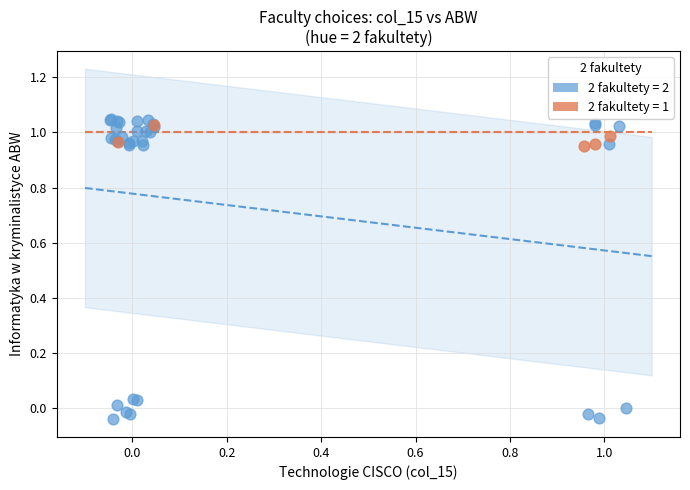

Which series contains the lowest Y value?

2 fakultety = 2